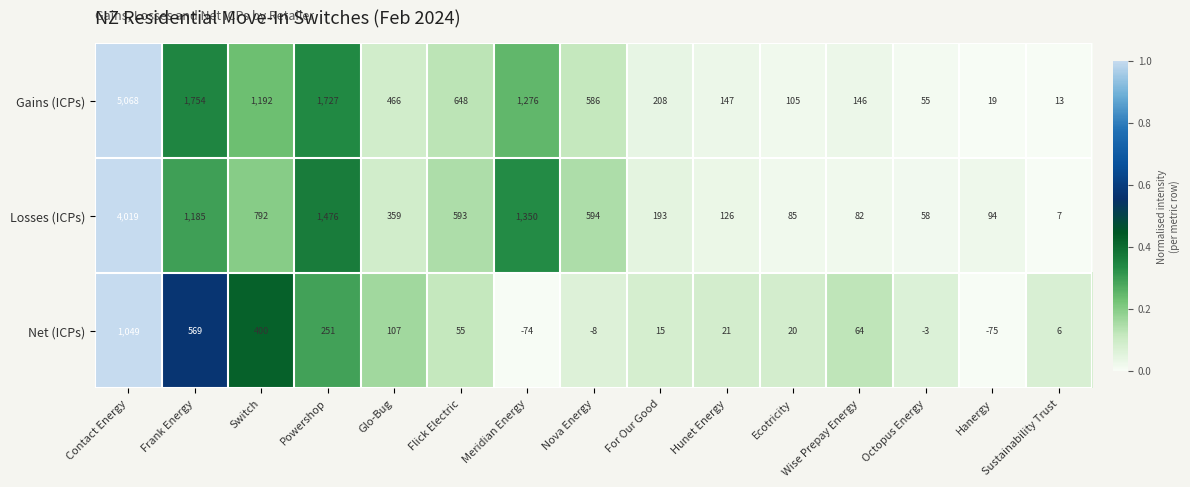

At how many categories does at least one series exceed 0?

15